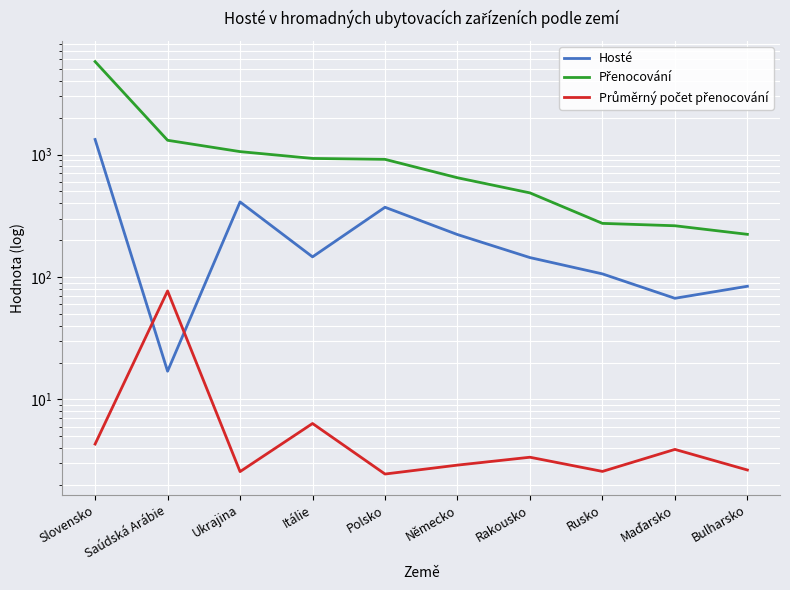

Is the value of Přenocování at Saúdská Arábie greater than the value of Hosté at Polsko?

Yes